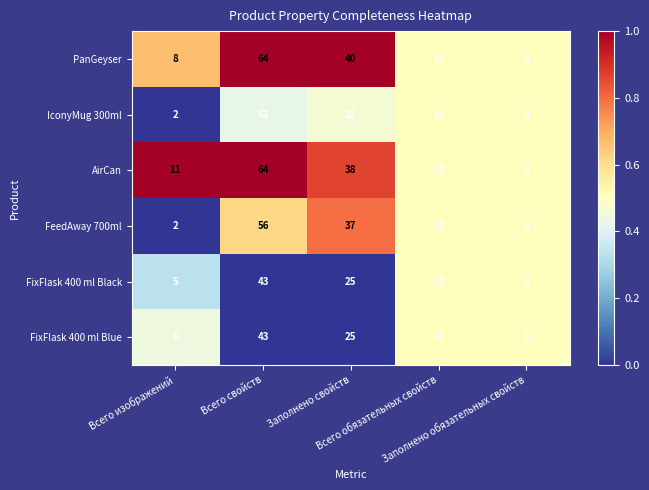

What is the difference between the second highest and minimum values in the AirCan series?

30